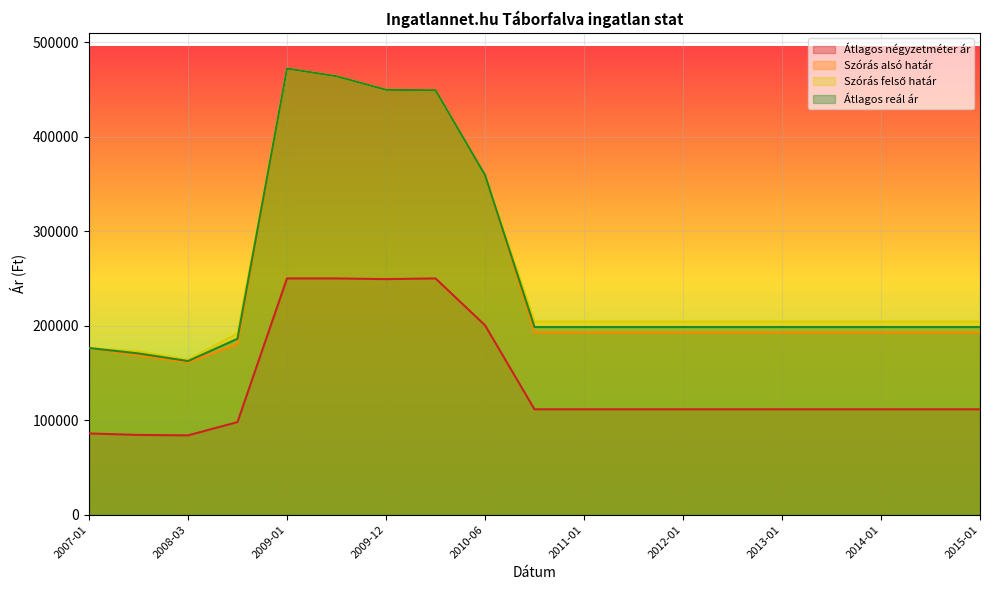

What is the label of the 10th point from the left?

2010-09